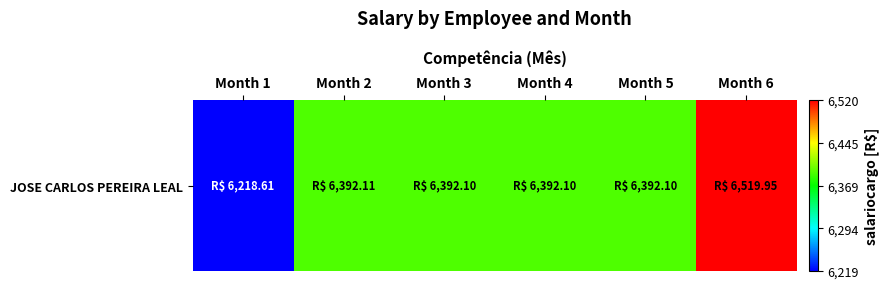

The chart shows a value of 6392.1 at Month 4. True or false?

True